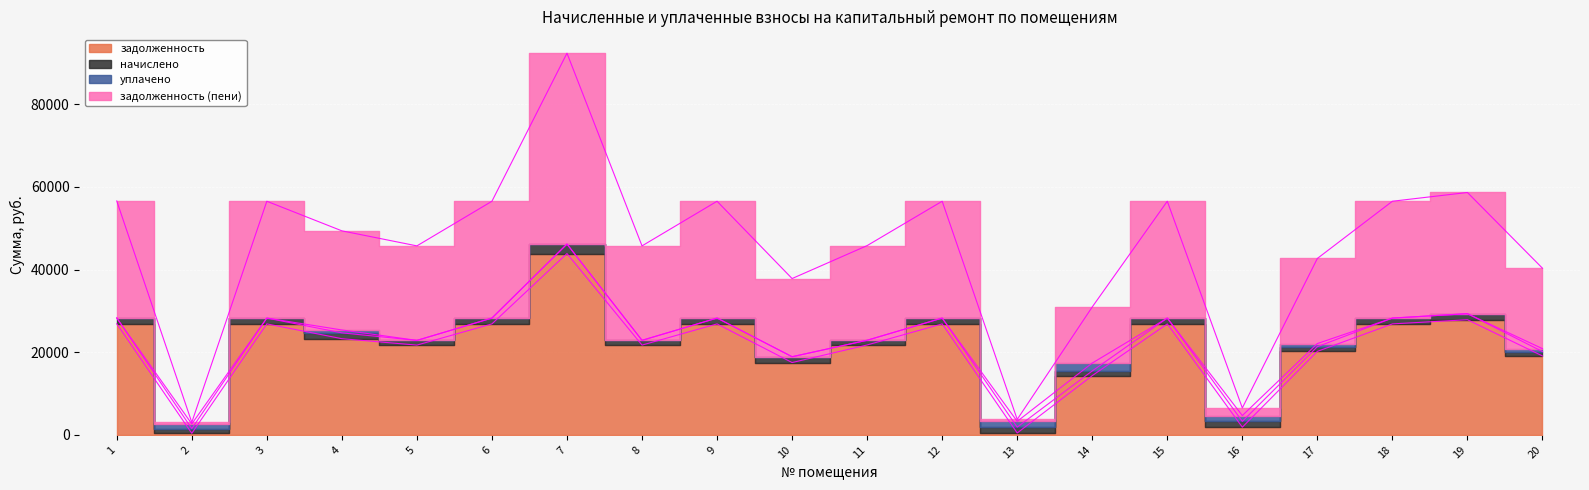

True or false: задолженность and задолженность (пени) intersect in this chart.

False